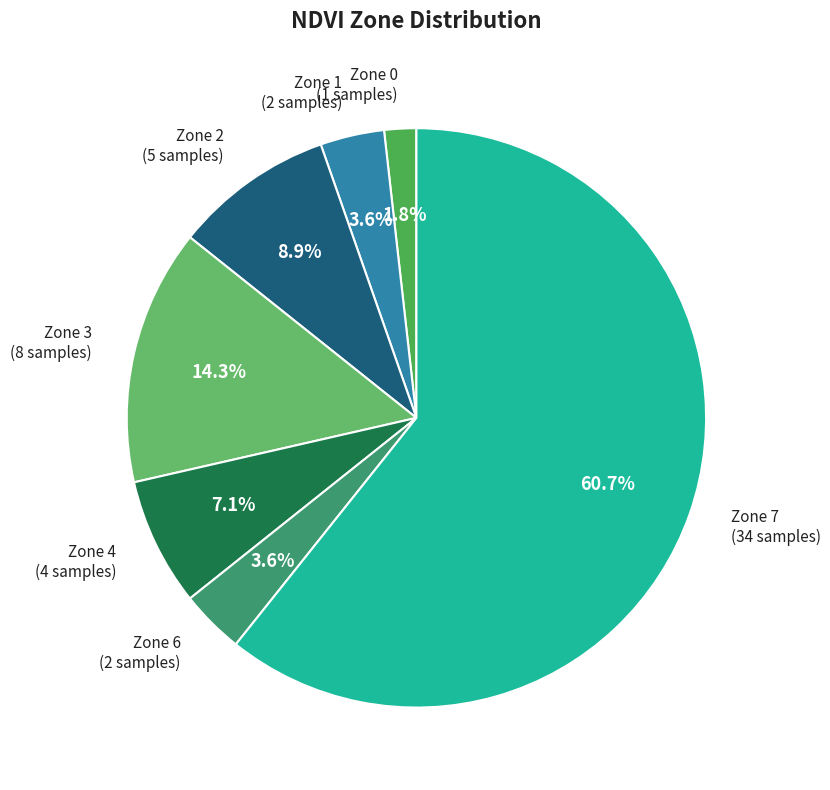

Which category has the smallest portion of the pie?

Zone 0